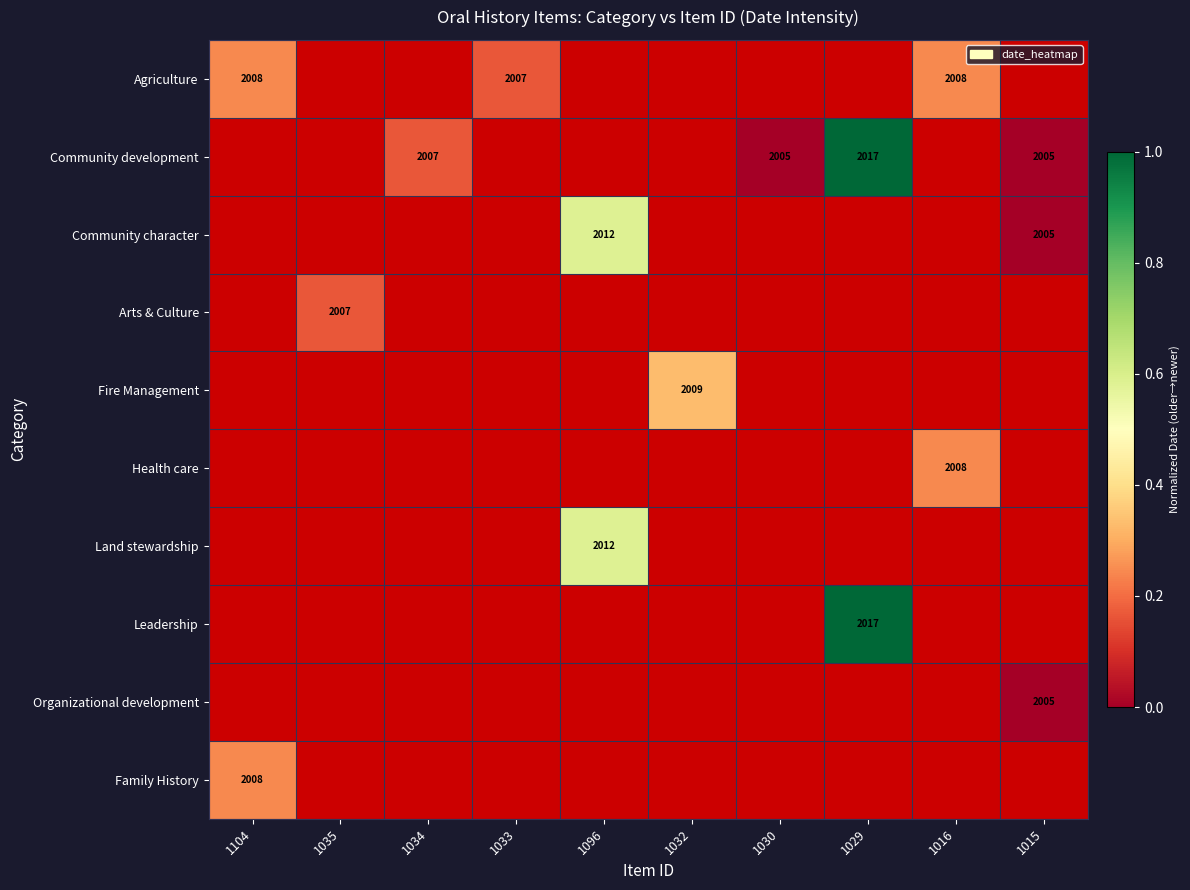

What is the total value across all series at 1034?

-0.7